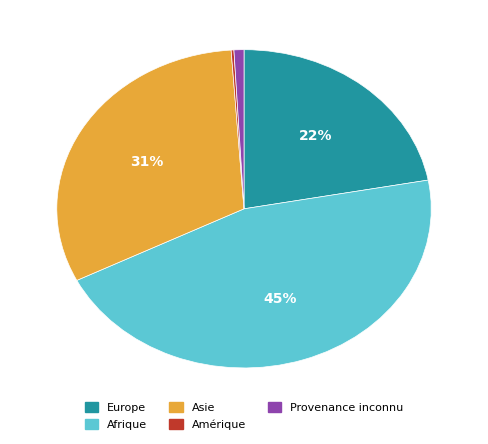

To the nearest percent, what is the average slice percentage?

20%